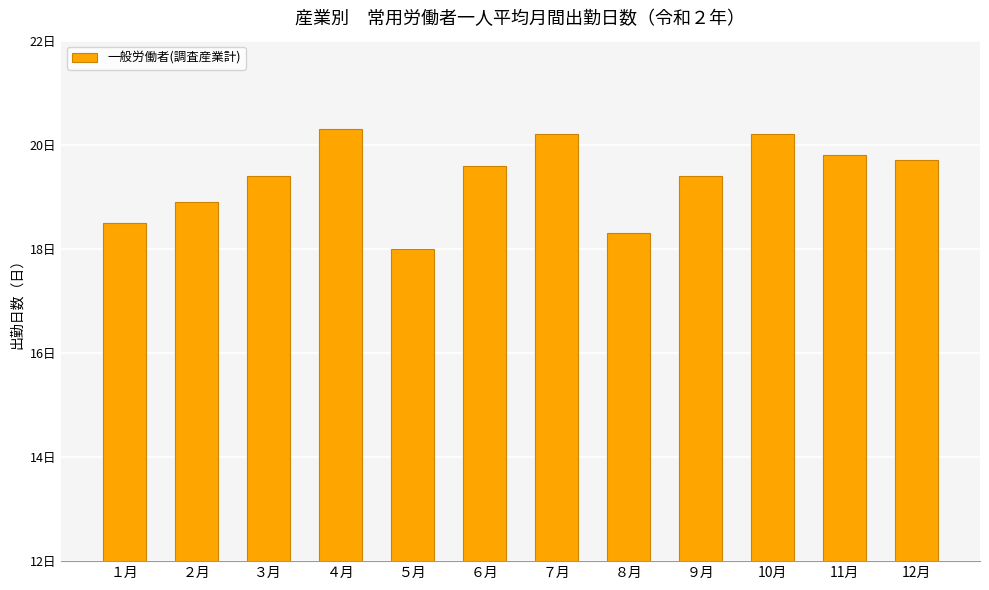

What is the difference between the values at ９月 and ８月?

1.1